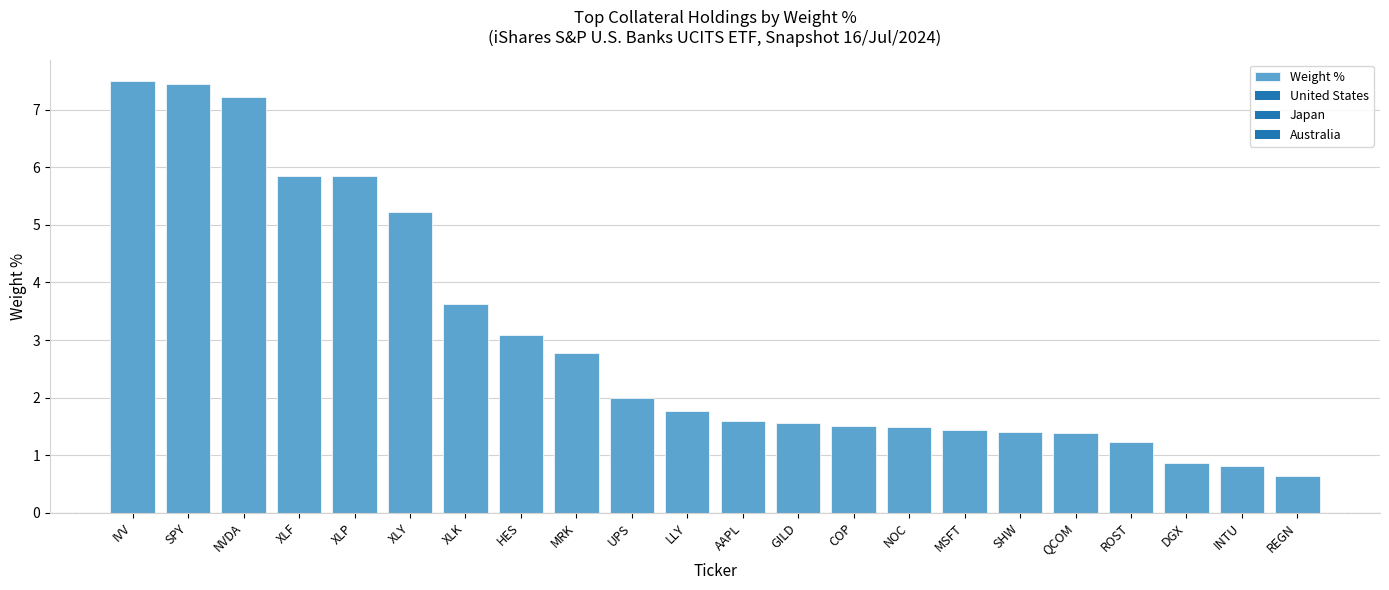

What is the average value?

3.0